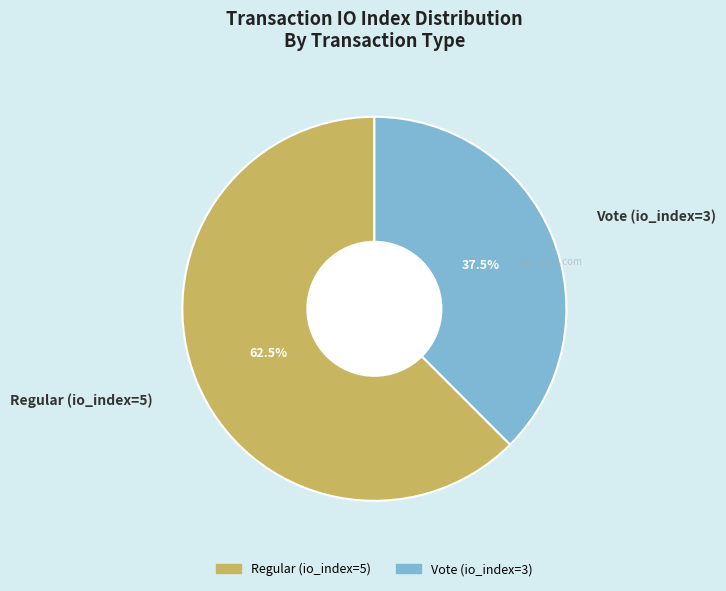

Rank the categories by value from lowest to highest.

Vote (io_index=3), Regular (io_index=5)